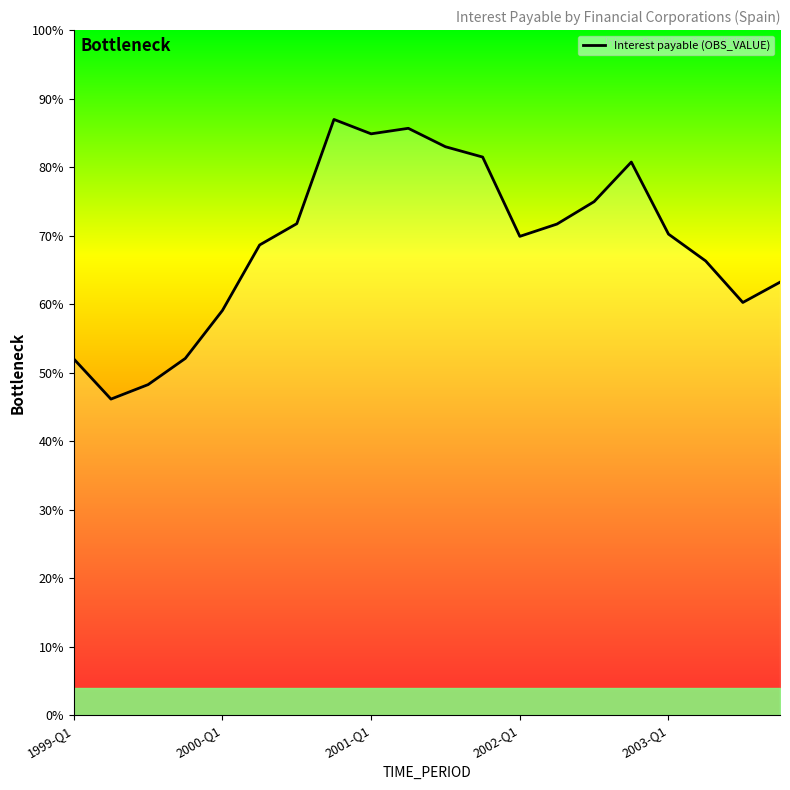

Where is the first local maximum?

7